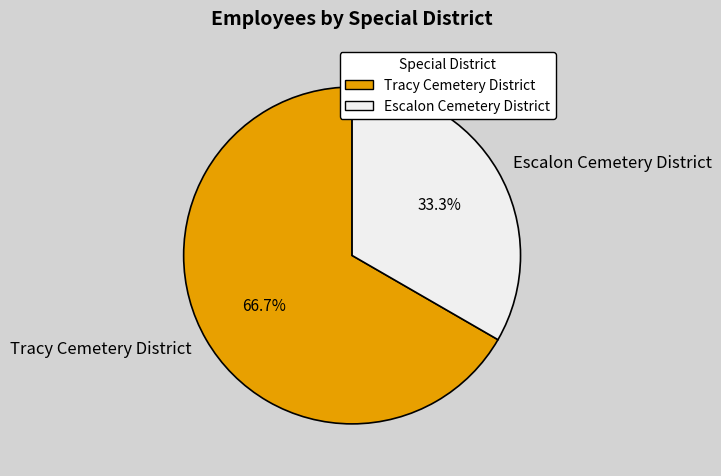

Rank the categories by value from lowest to highest.

Escalon Cemetery District, Tracy Cemetery District